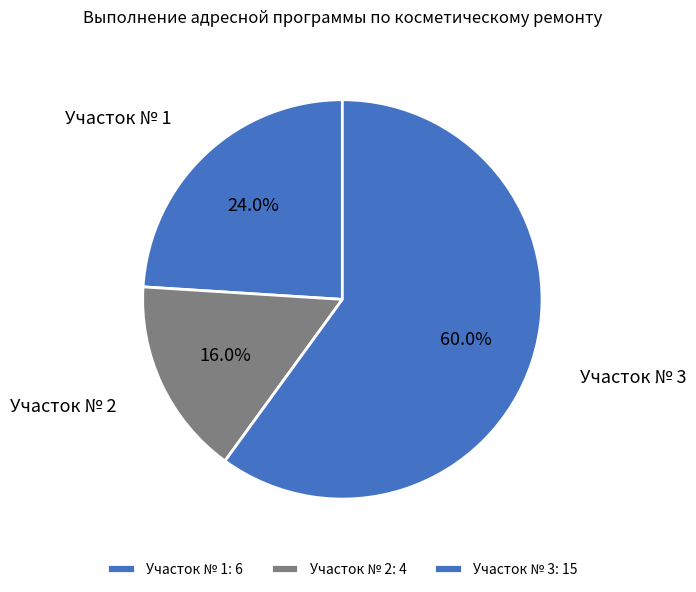

What is the largest slice in the pie chart?

Участок № 3